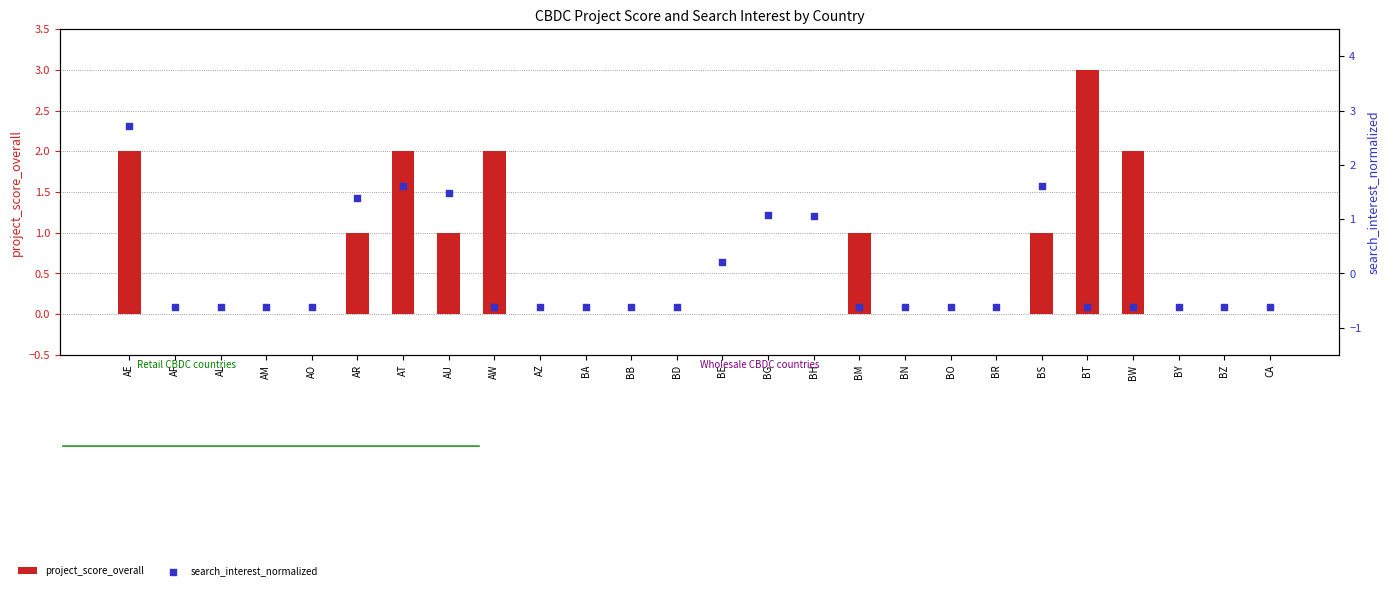

Which series has the widest spread of Y values?

search_interest_normalized